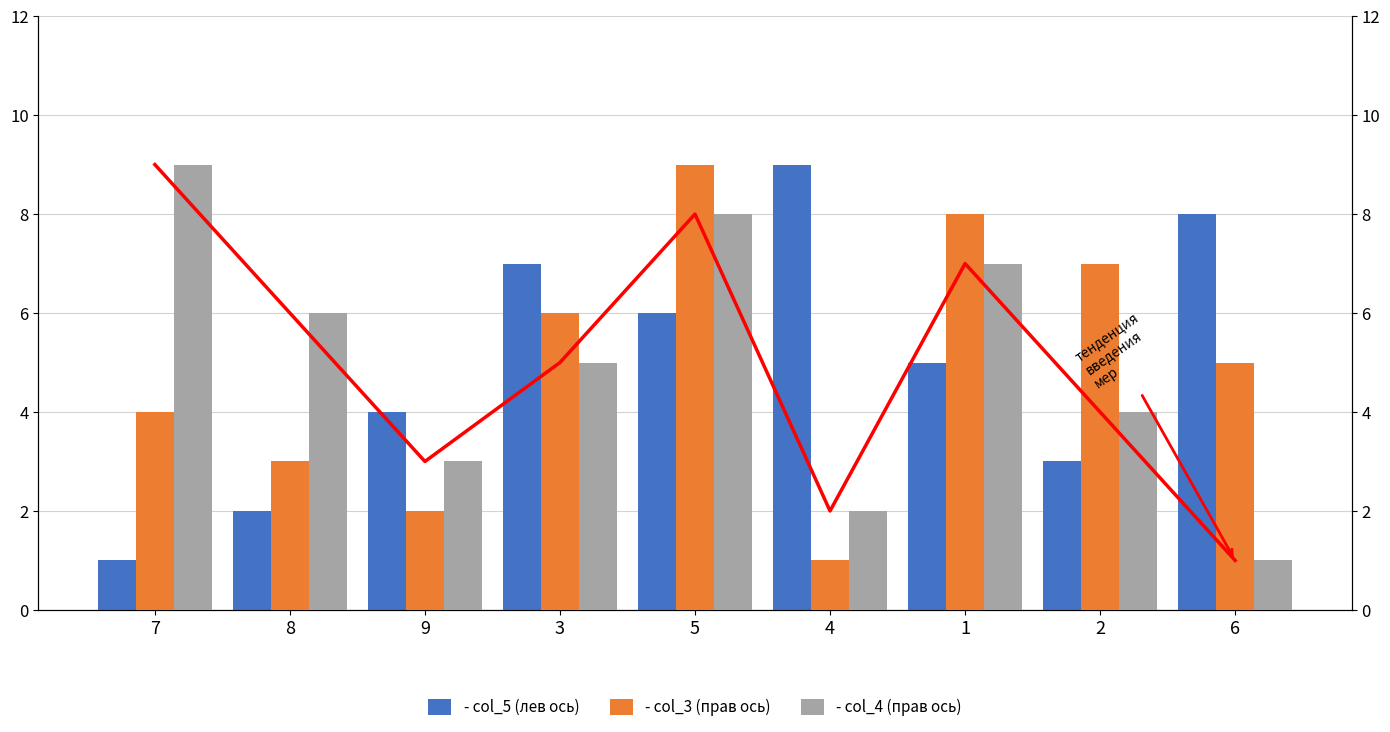

What are all the series names shown in the legend?

- col_5 (лев ось), тенденция, - col_3 (прав ось), - col_4 (прав ось)